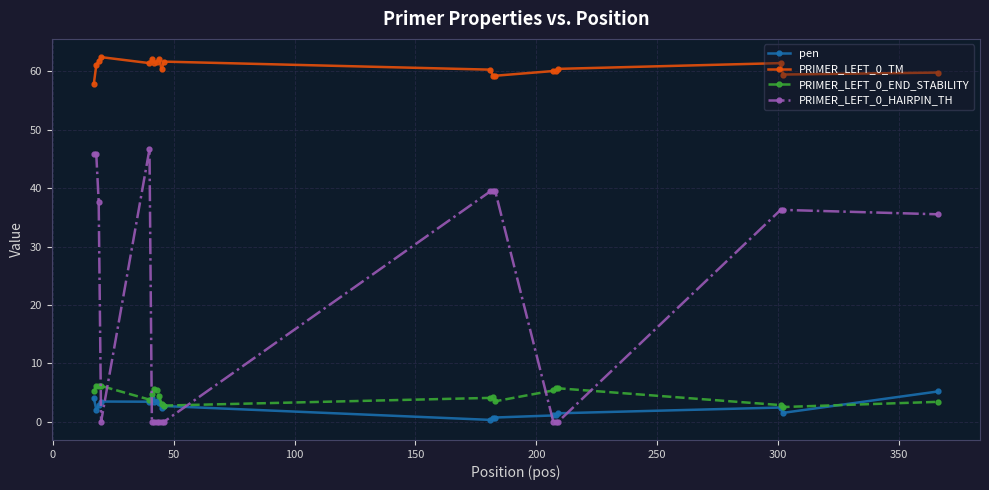

What is the maximum value shown in the chart?

62.5